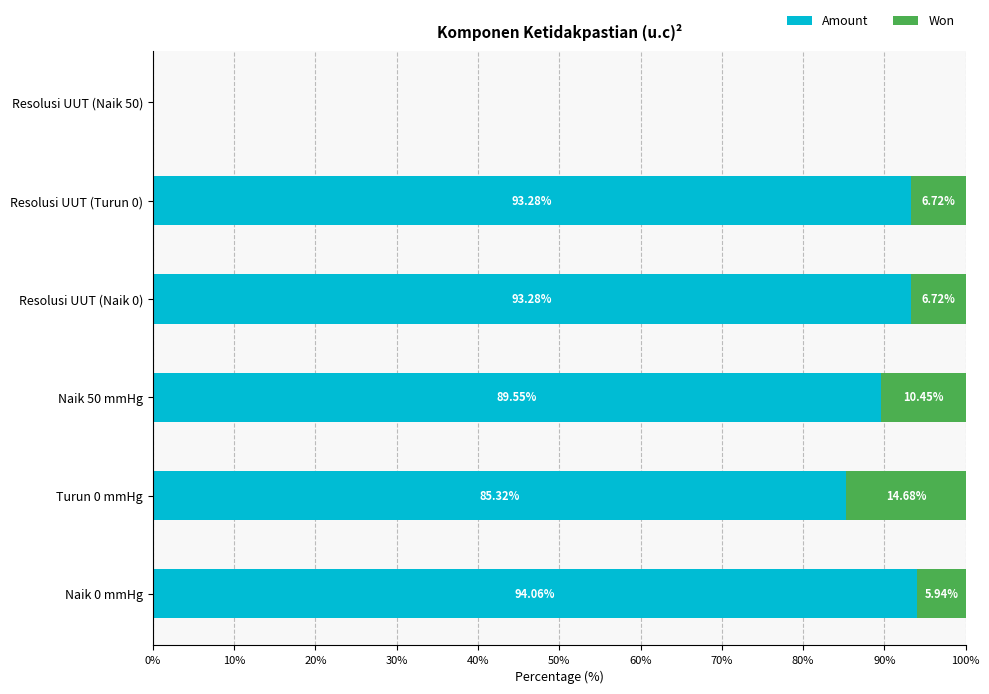

What is the sum of the Amount values at Resolusi UUT (Naik 0) and Resolusi UUT (Turun 0)?

186.6